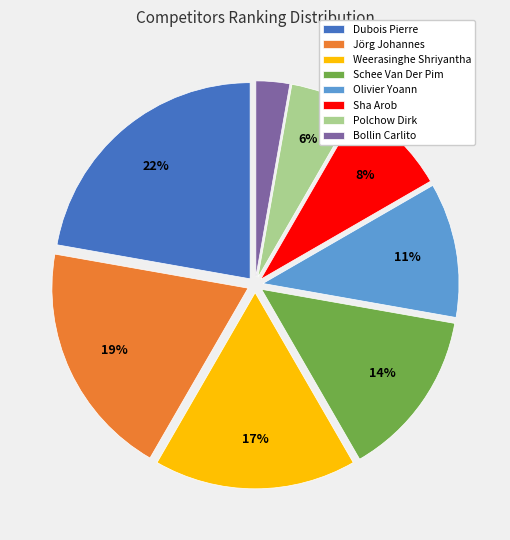

To the nearest percent, what is the difference between the largest and smallest slice percentages?

19%